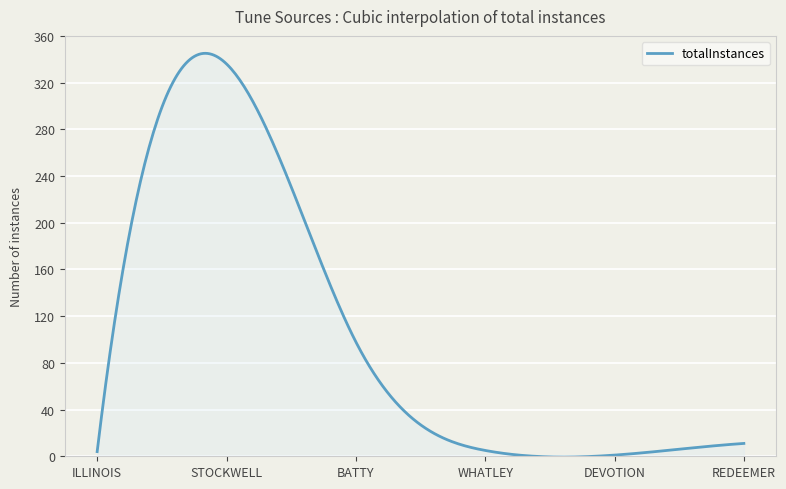

What is the maximum value shown in the chart?

345.1